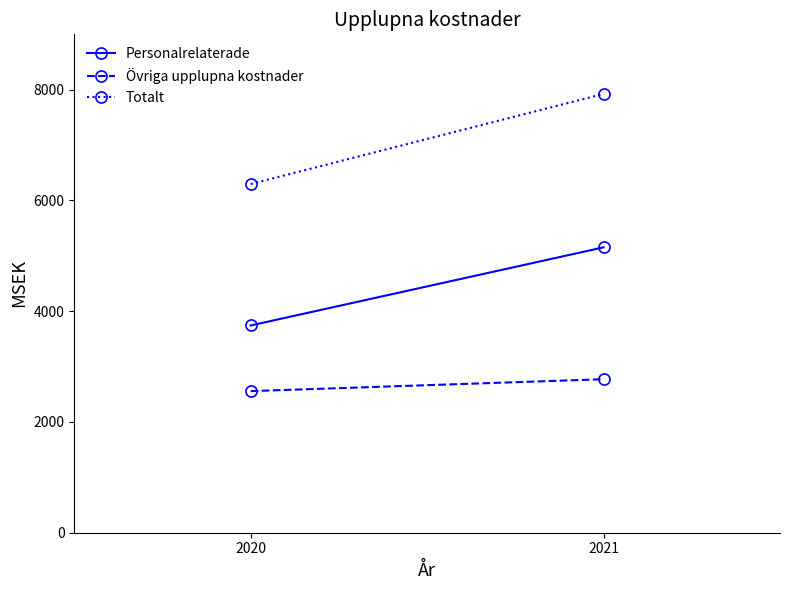

What is the maximum value shown in the chart?

7924